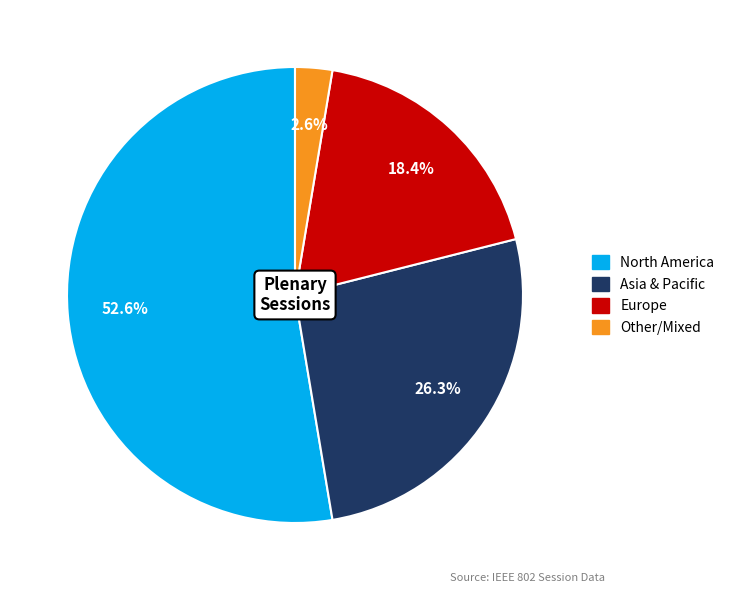

Does North America account for over 50% of the chart?

Yes